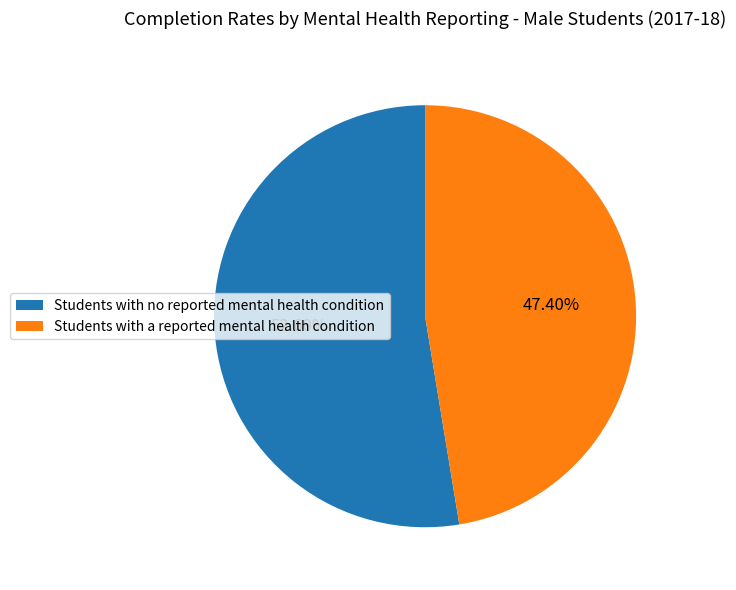

To the nearest percent, what is the difference between the largest and smallest slice percentages?

5%